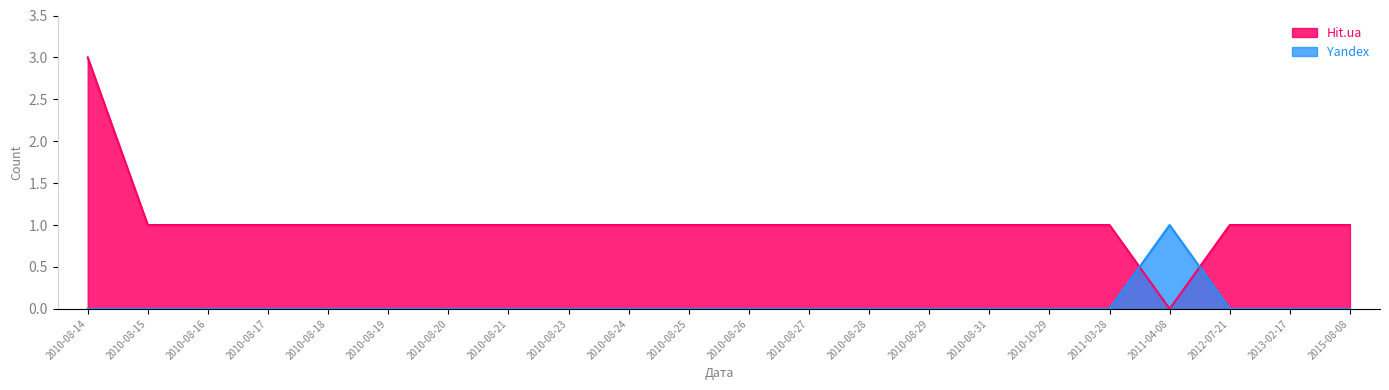

Which category has the lowest value in the Yandex series?

2010-08-14